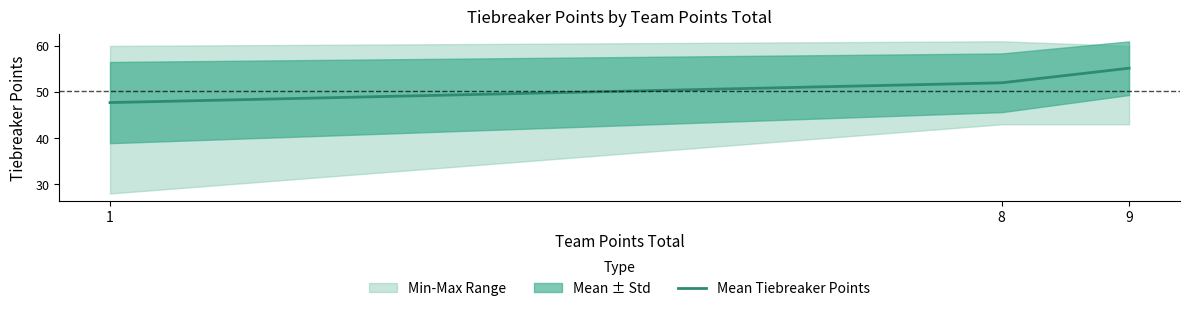

The value at 1 is 11.0. True or false?

False